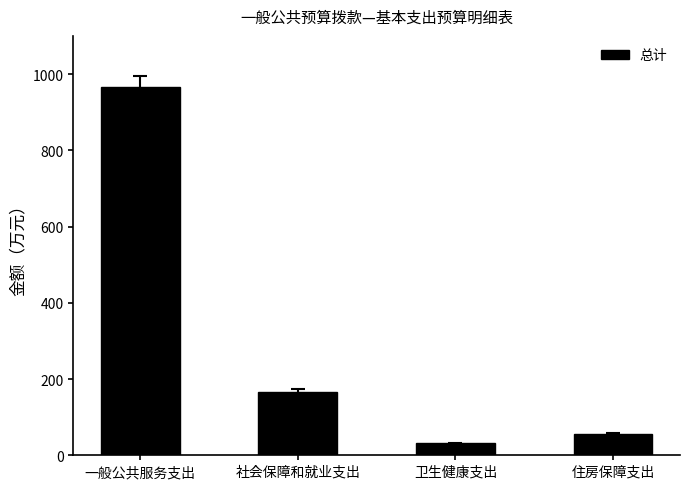

What is the maximum value shown in the chart?

966.1